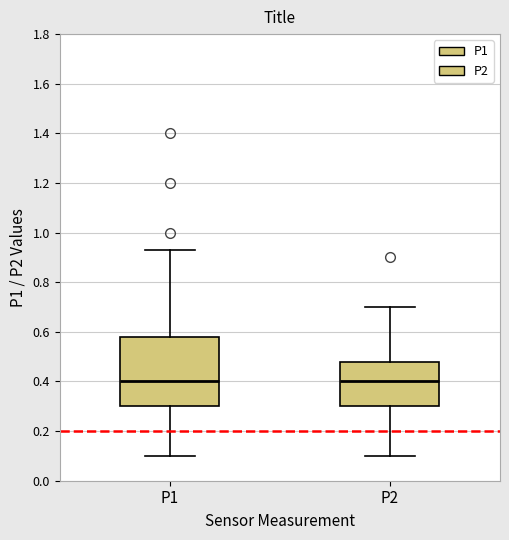

Reading left to right, read every box against the y-axis: the position of its median line, the range the box covers, and the ends of its whiskers. The values are not printed on the chart, so give them approximately, as read against the axis.

P1: median 0.40, box 0.30 to 0.58, whiskers 0.10 to 0.94
P2: median 0.40, box 0.30 to 0.48, whiskers 0.10 to 0.70